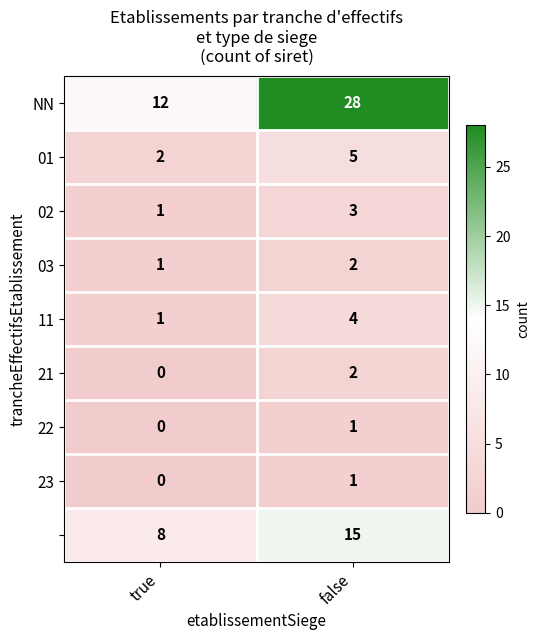

What is the greatest value displayed?

28